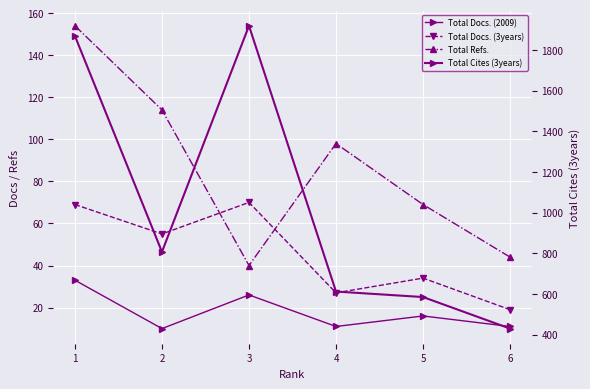

List the series in order of their peak value, highest first.

Total Cites (3years), Total Refs., Total Docs. (3years), Total Docs. (2009)